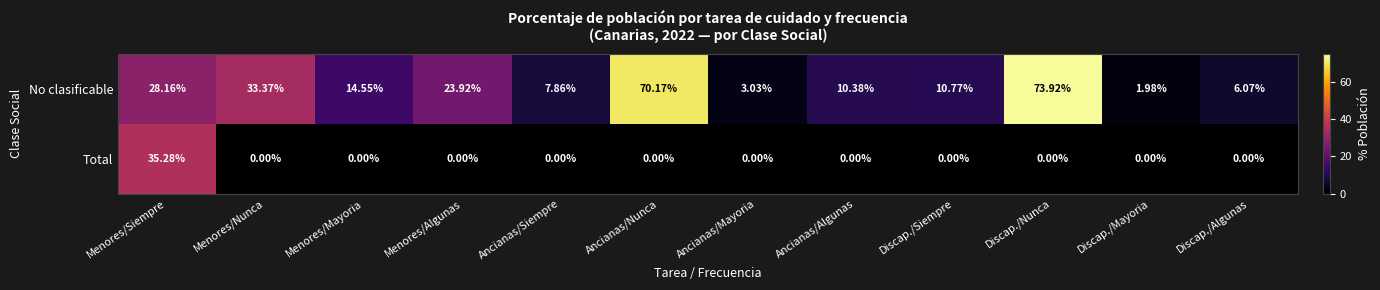

Is the value of No clasificable at Discap./Nunca greater than the value of Total at Discap./Mayoria?

Yes